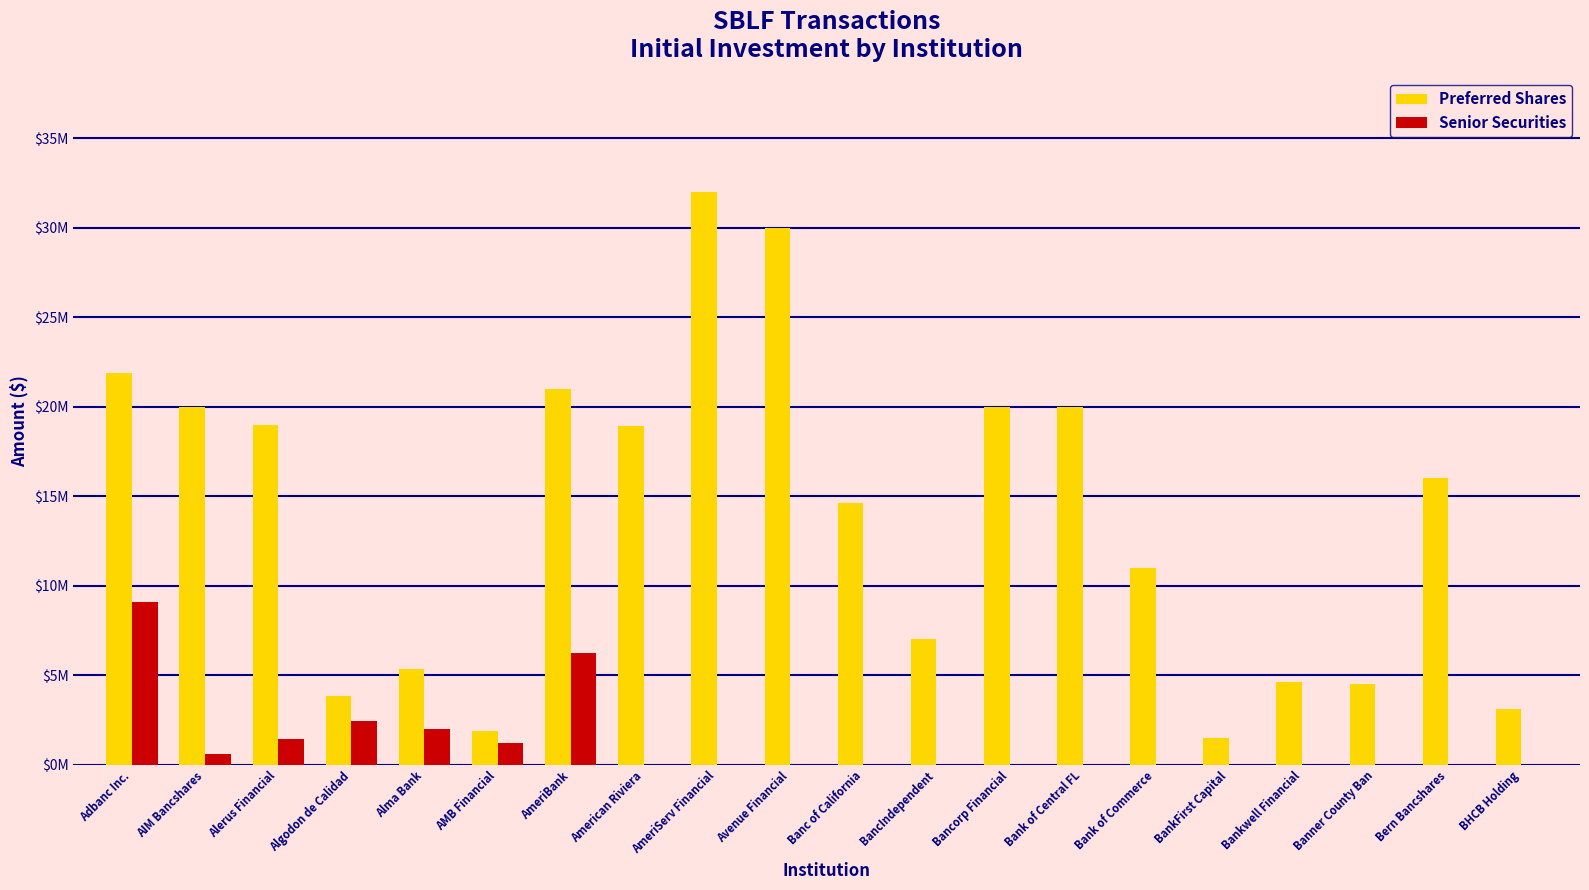

Does the chart contain stacked bars?

No